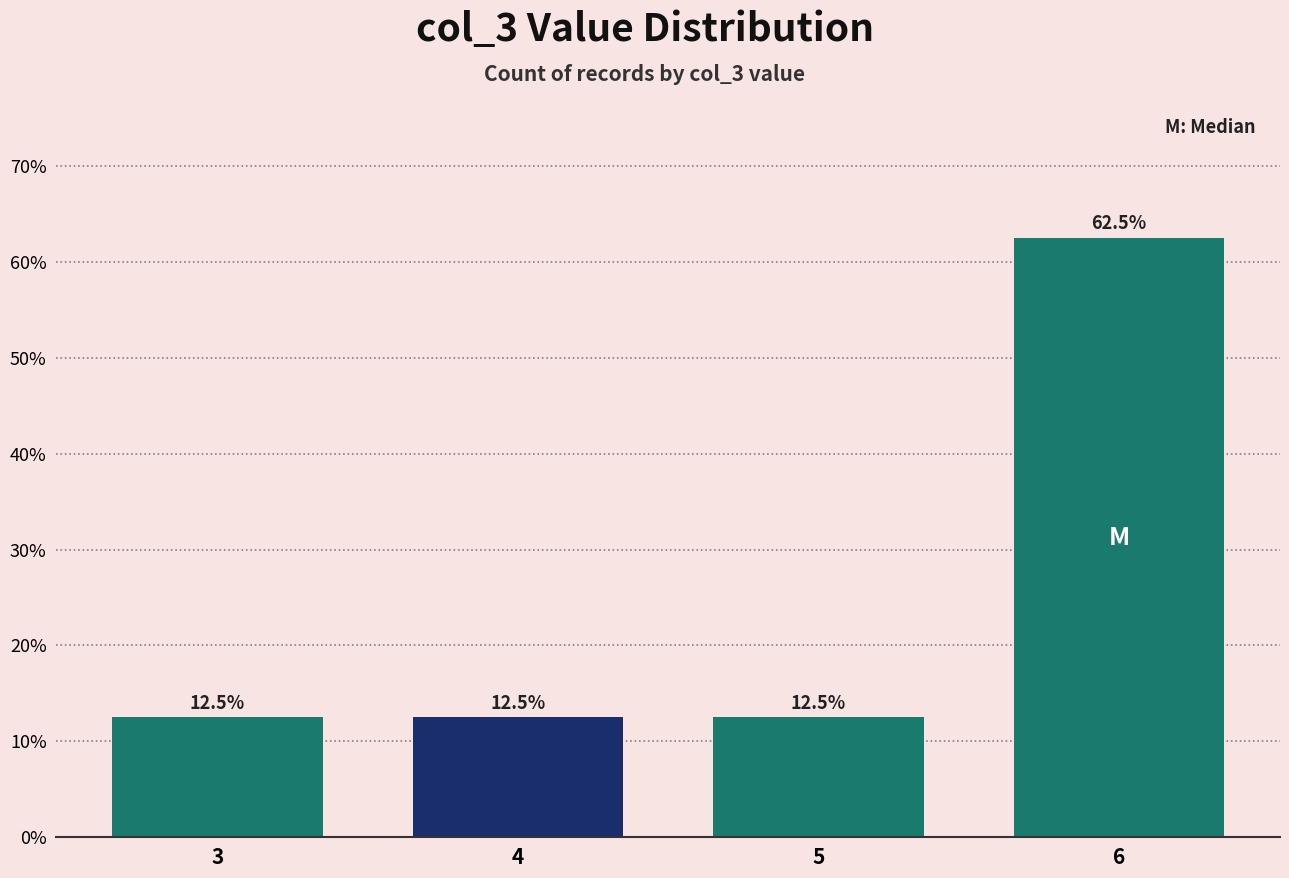

Reading left to right, transcribe all the data shown in this chart.

12.5	12.5	12.5	62.5